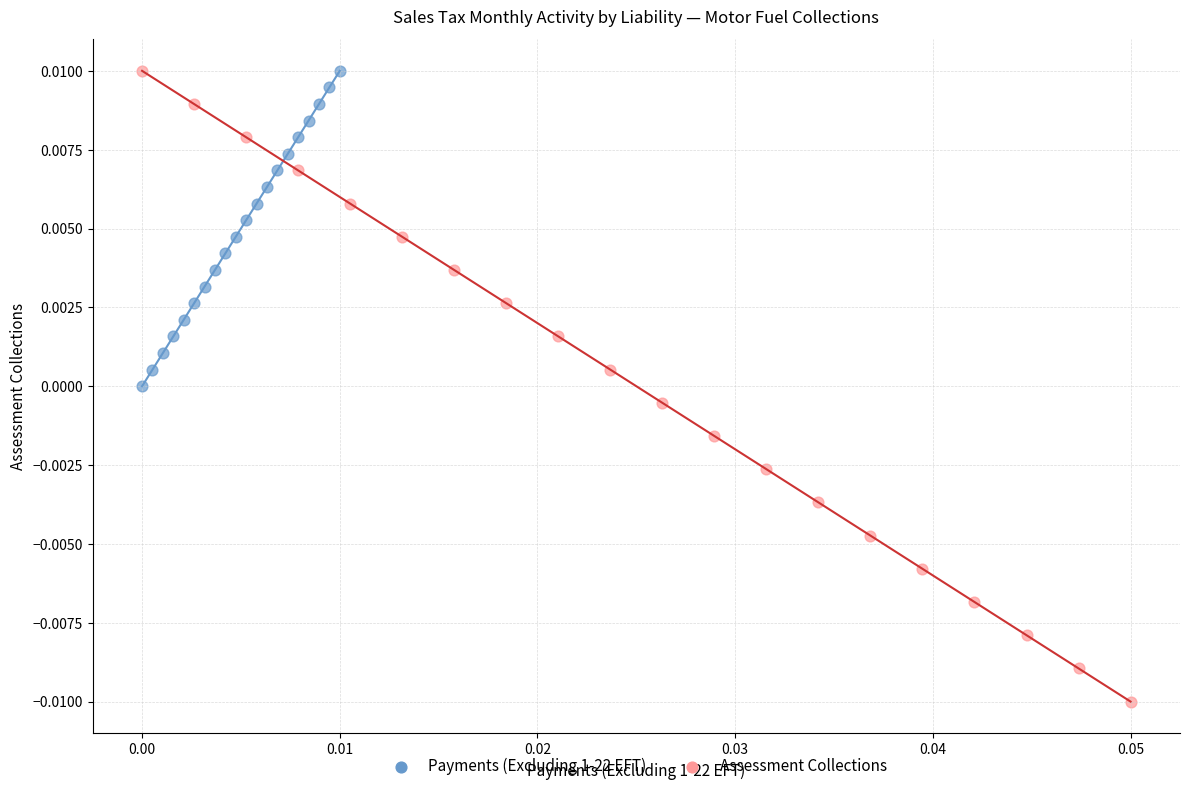

What are all the series names shown in the legend?

Payments (Excluding 1-22 EFT), Assessment Collections